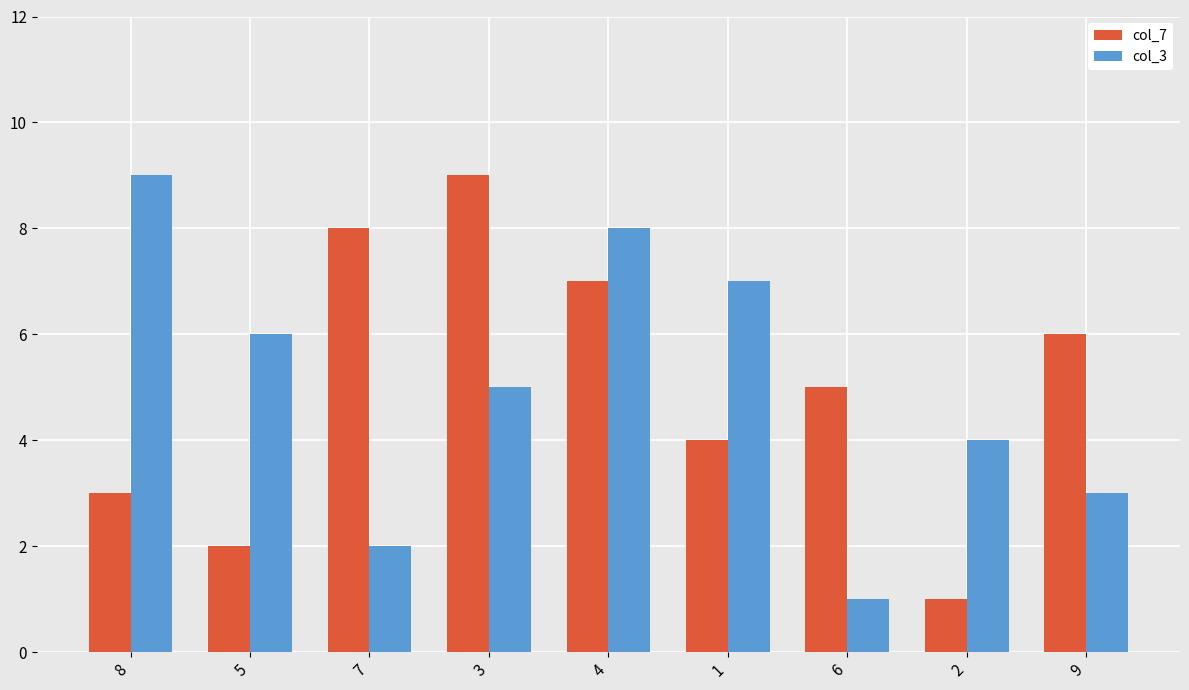

What is the minimum value for col_3?

1